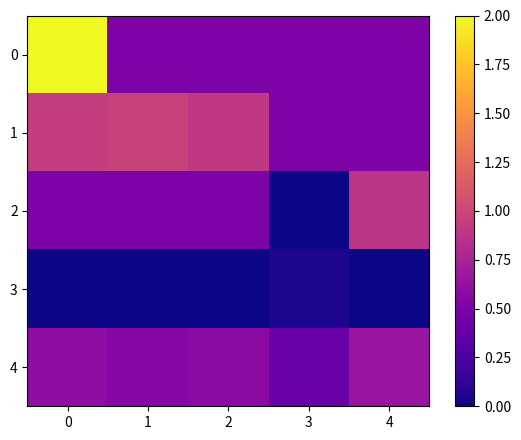

Between 2 and 1, which is larger?

2